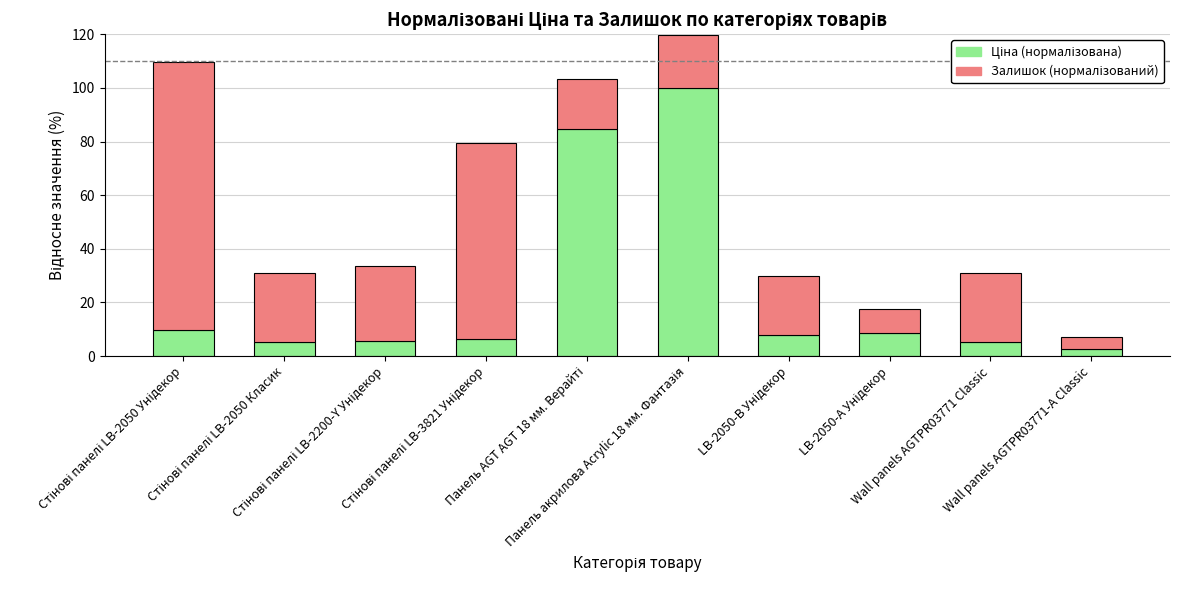

Are the bars grouped side by side (vs. stacked)?

No